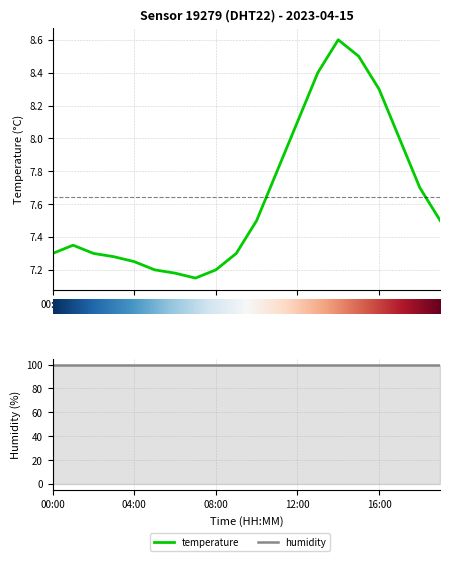

What is the label of the 1st point from the left?

00:00